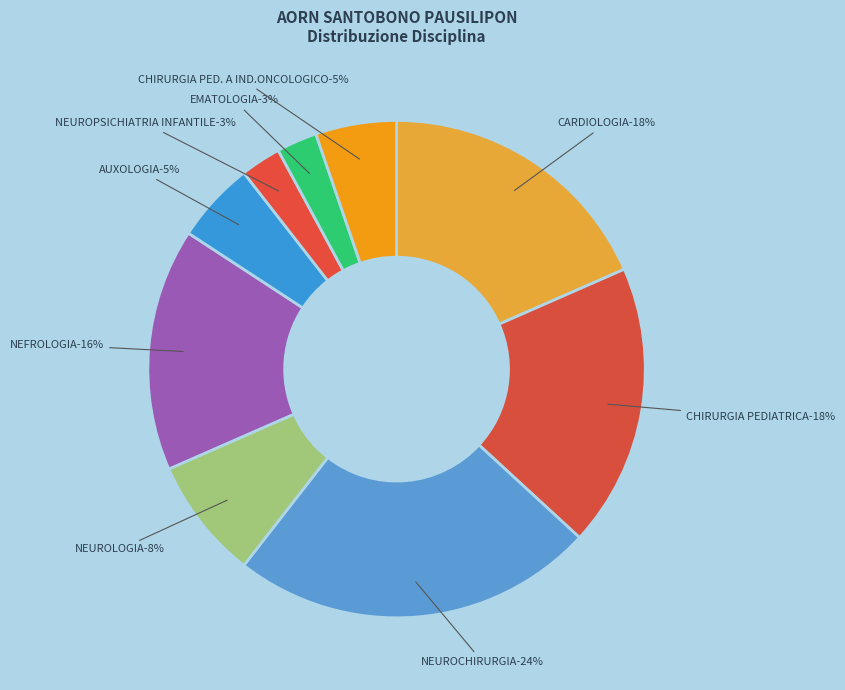

Is there any slice that represents more than half of the pie?

No